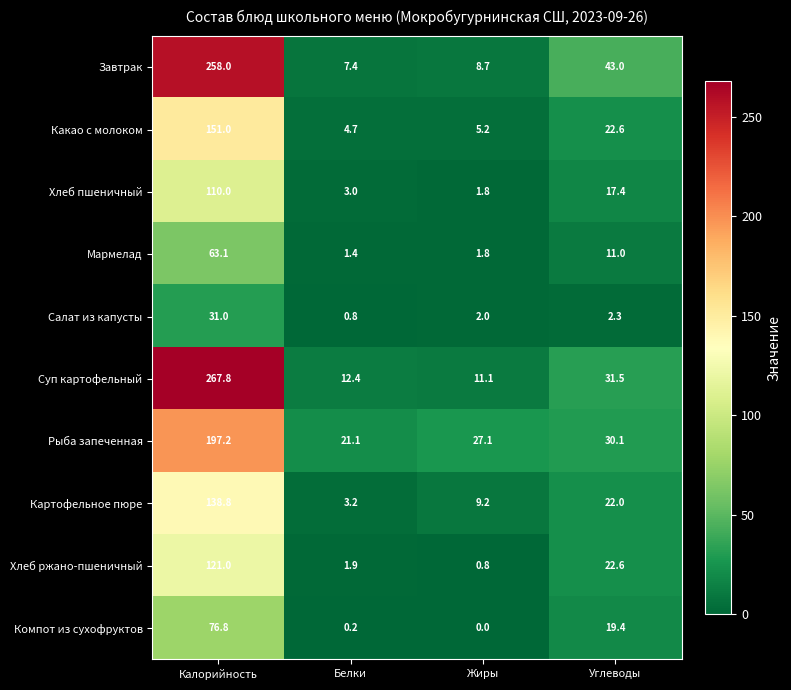

What is the difference between the Картофельное пюре values at Белки and Калорийность?

135.6